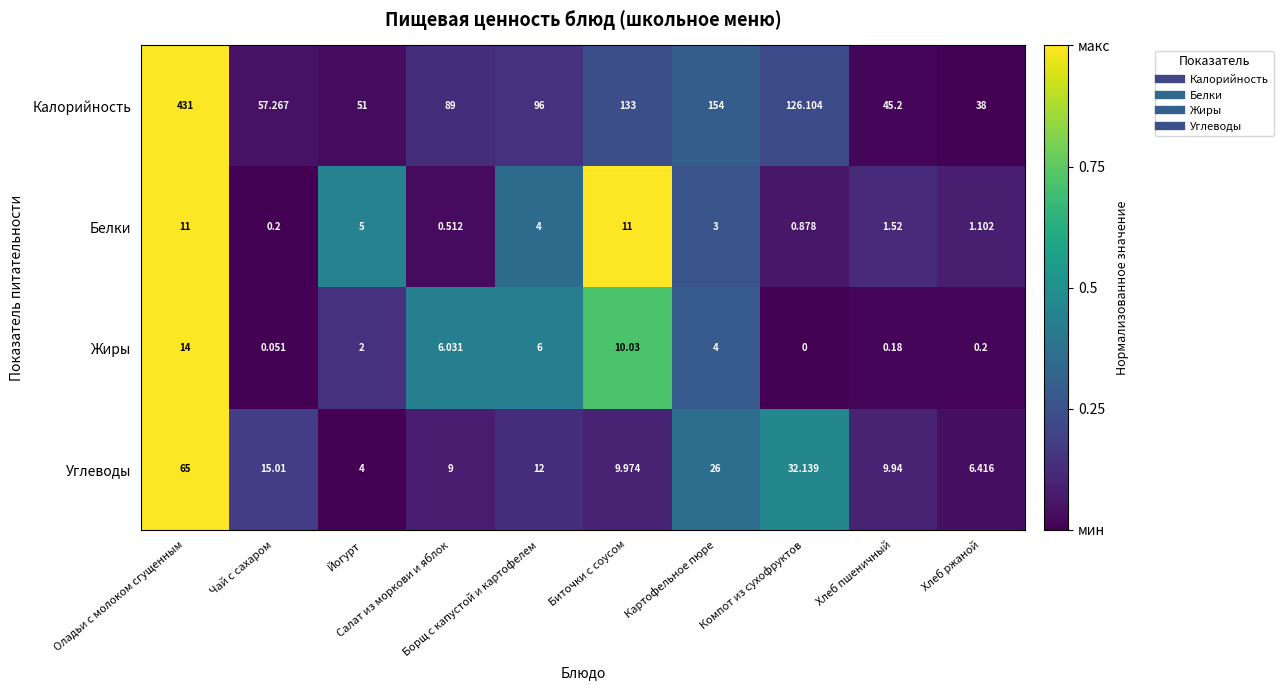

List the series in order of their peak value, highest first.

Калорийность, Углеводы, Жиры, Белки